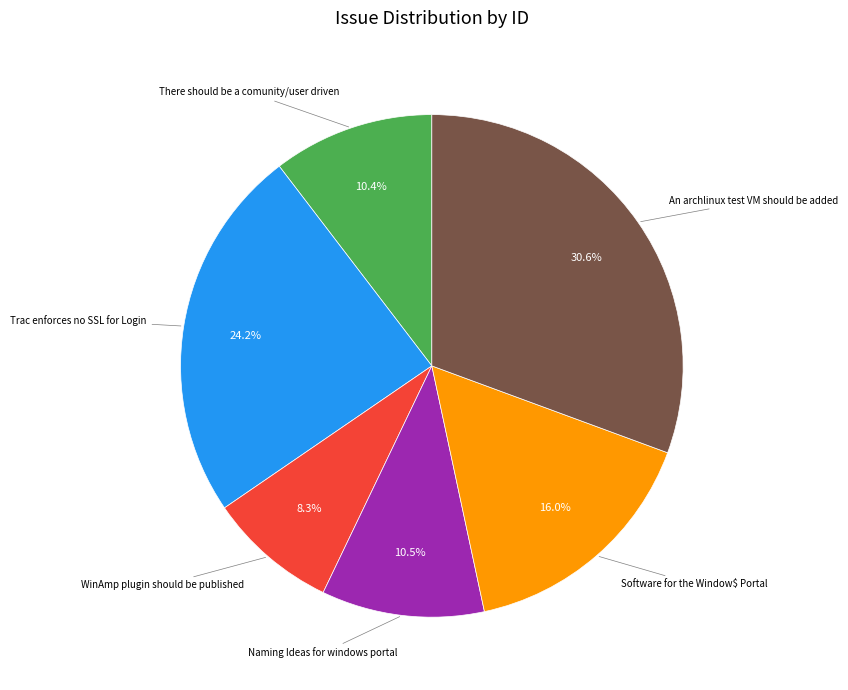

Is there any slice that represents more than half of the pie?

No